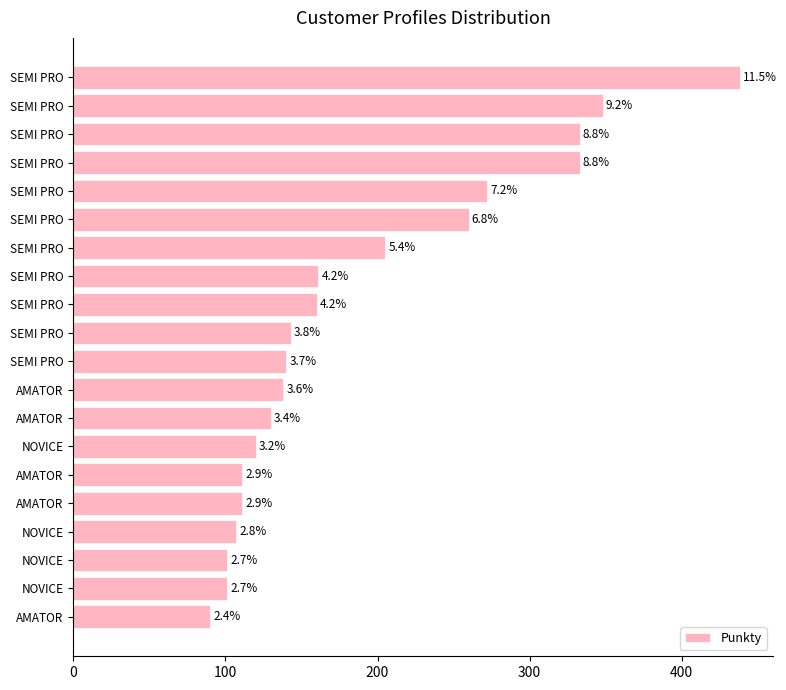

Does the chart contain any negative values?

No